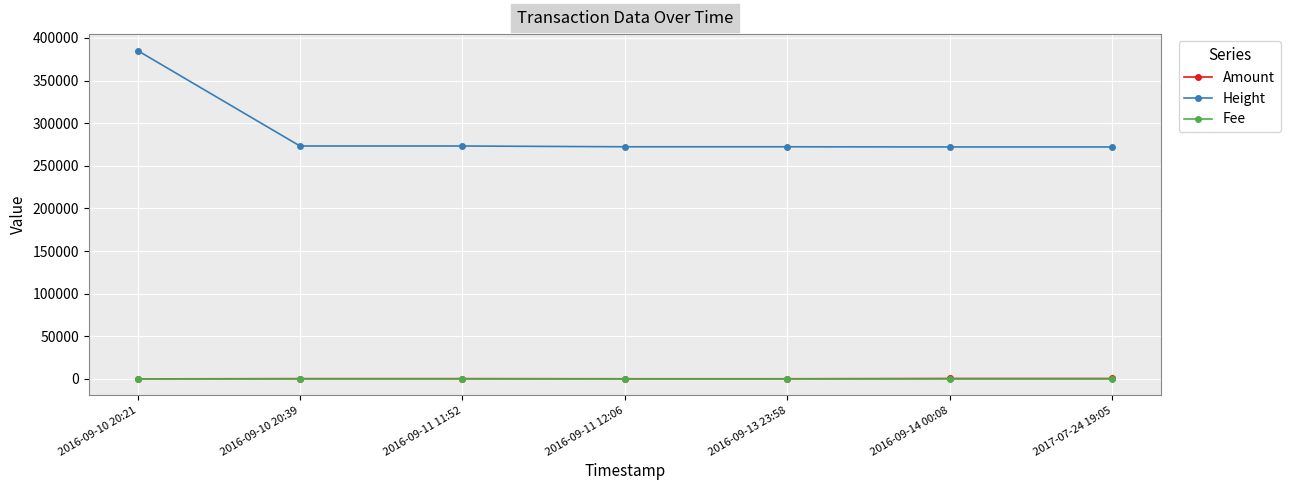

What is the label of the 1st point from the right?

2017-07-24 19:05